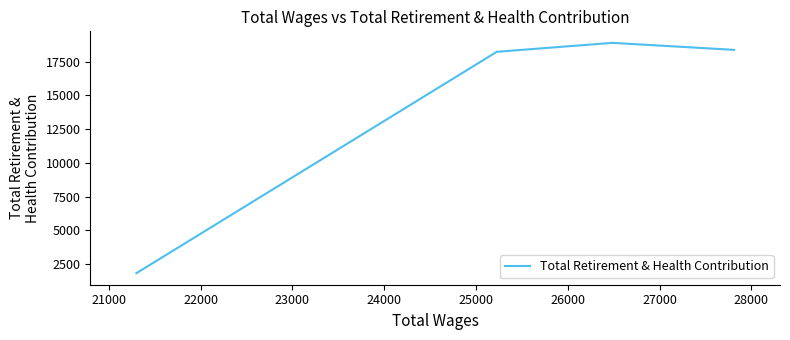

What is the maximum value shown in the chart?

18901